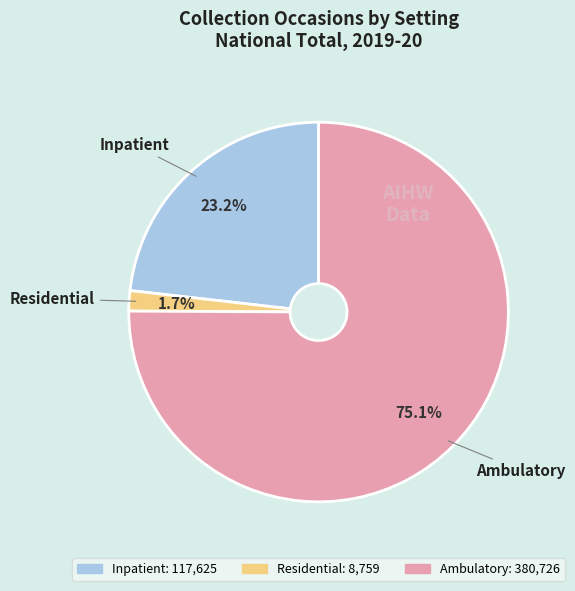

What is the ratio of the value at Inpatient to the value at Ambulatory?

0.3